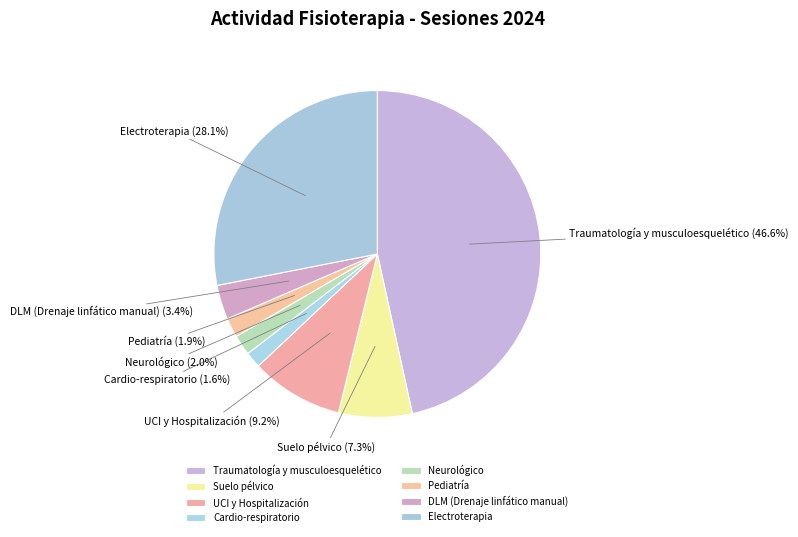

Count the number of slices in the pie.

8